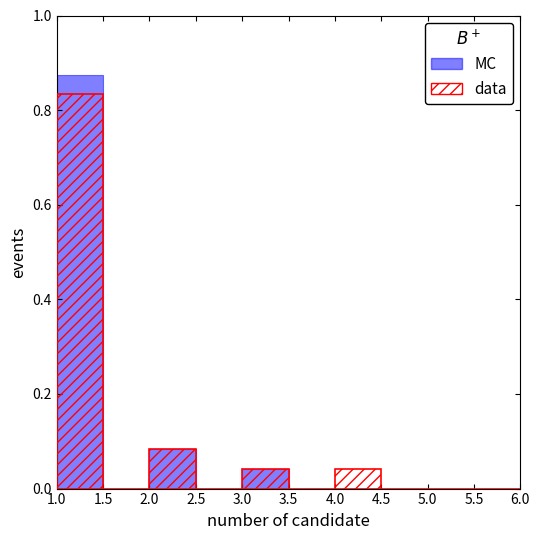

At how many categories does at least one series exceed 0?

4